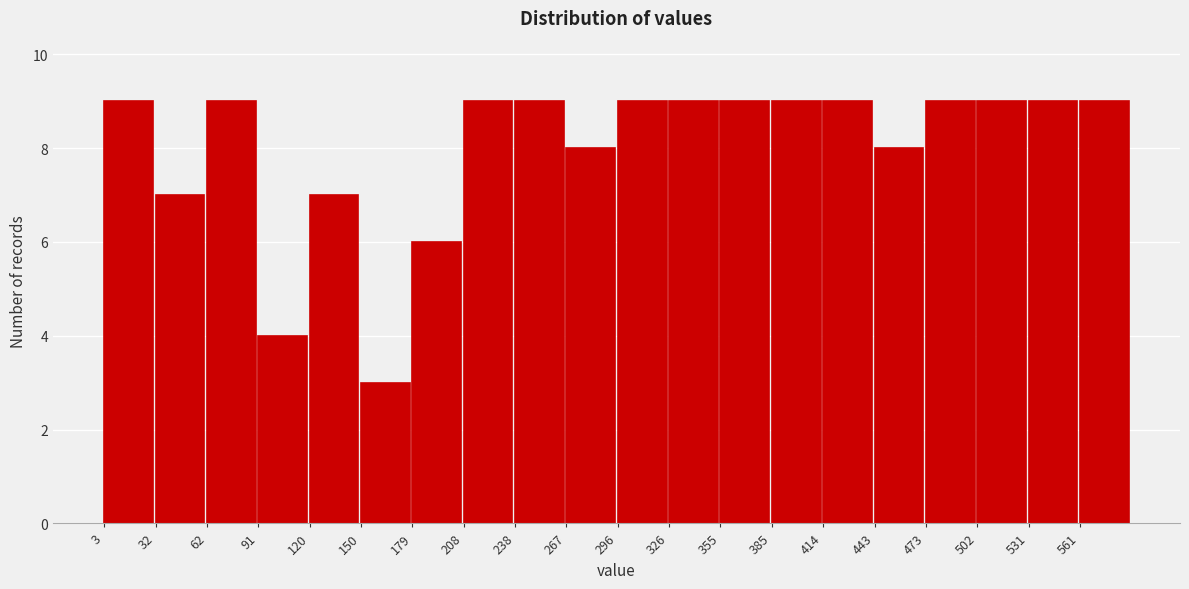

Reading left to right, transcribe this chart: for each bar, give the range it covers on the x-axis and its height. Neither the bar edges nor the heights are printed on the chart, so give them approximately, as read against the axes.

5 to 30: 9
30 to 60: 7
60 to 90: 9
90 to 120: 4
120 to 150: 7
150 to 180: 3
180 to 210: 6
210 to 240: 9
240 to 265: 9
265 to 295: 8
295 to 325: 9
325 to 355: 9
355 to 385: 9
385 to 415: 9
415 to 445: 9
445 to 475: 8
475 to 500: 9
500 to 530: 9
530 to 560: 9
560 to 590: 9